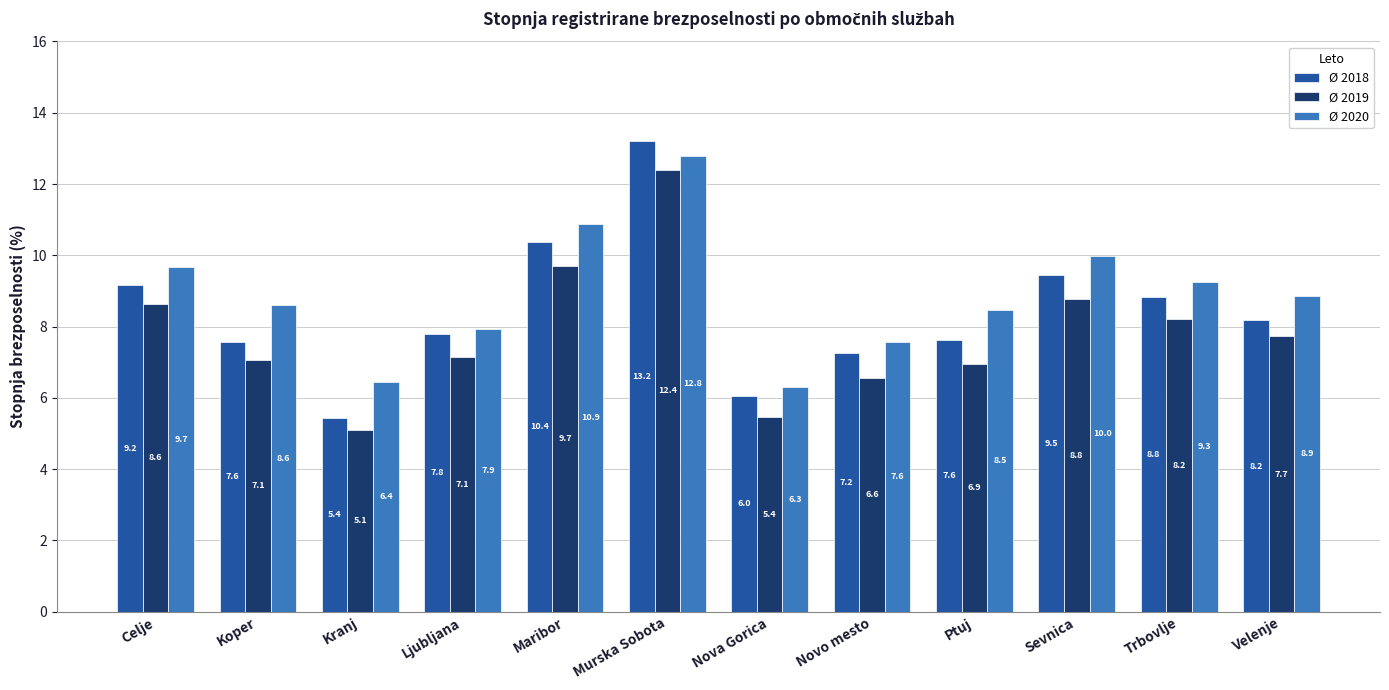

At which category does the chart reach its peak across all series?

Murska Sobota